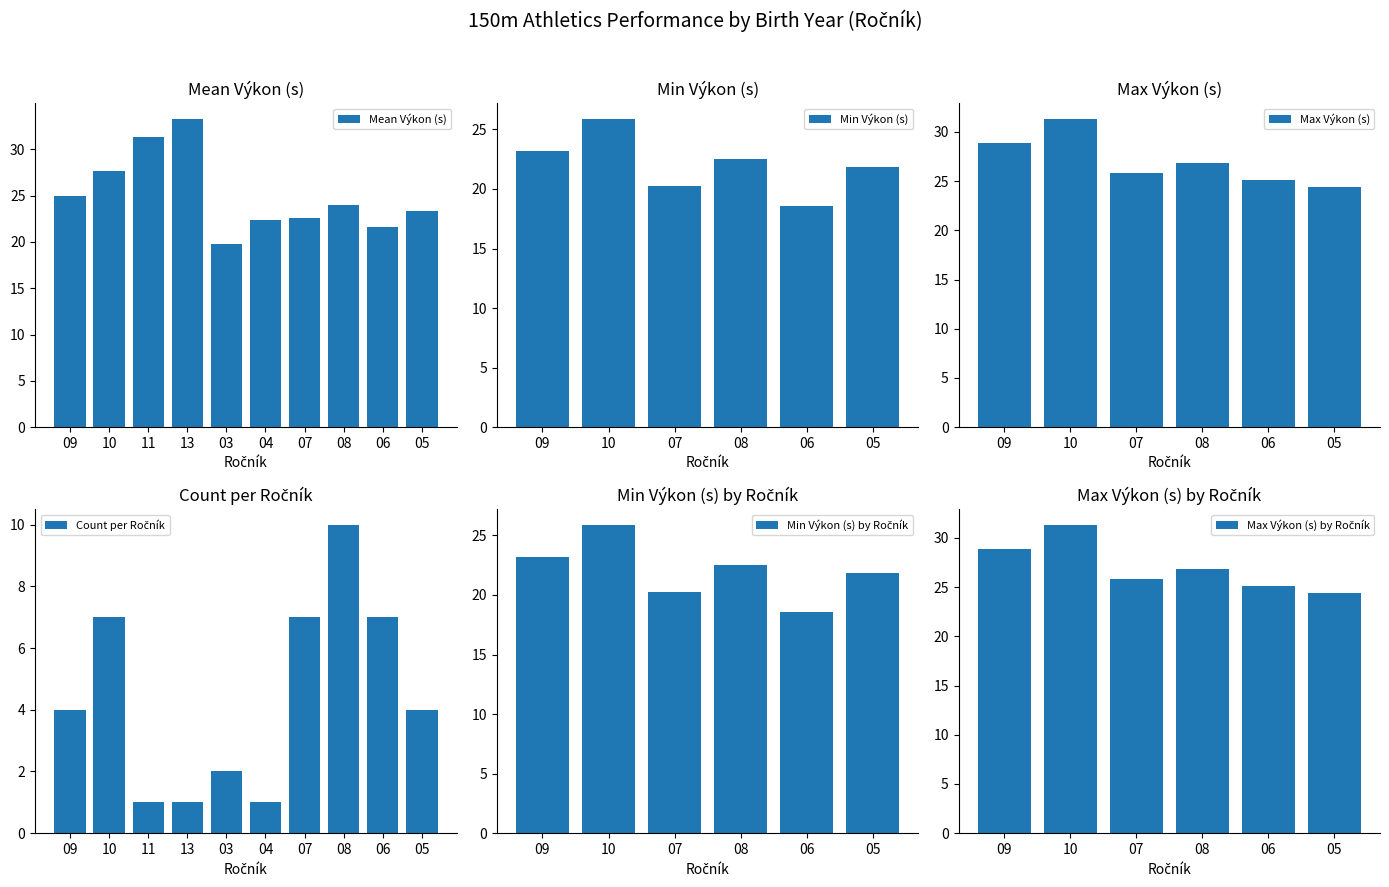

How many data points are less than 23?

4